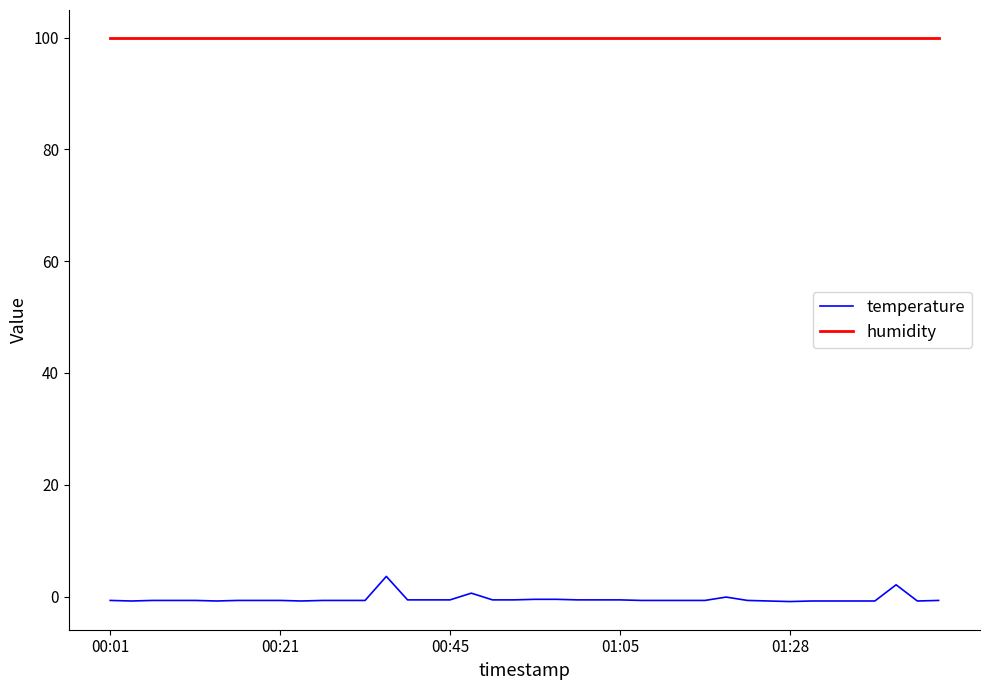

What is the maximum value for temperature?

3.6